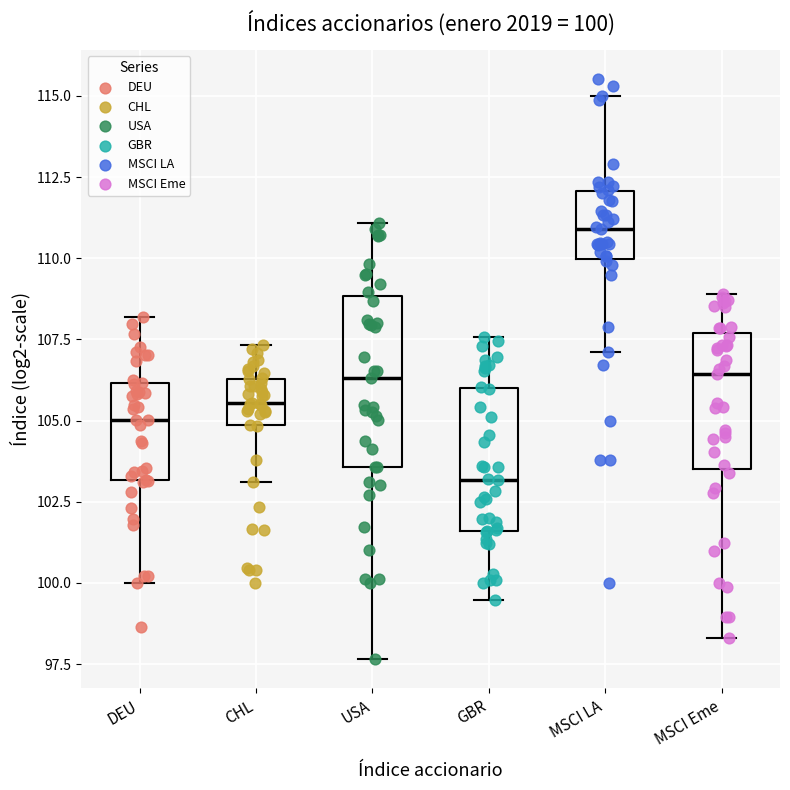

Comparing the boxes themselves (not the whiskers), which one is the tallest?

USA